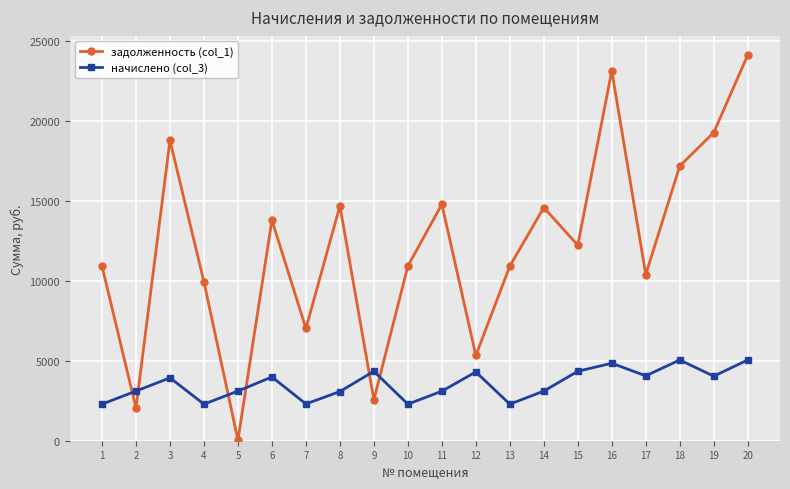

The задолженность (col_1) series shows 14780.3 at 11. True or false?

True